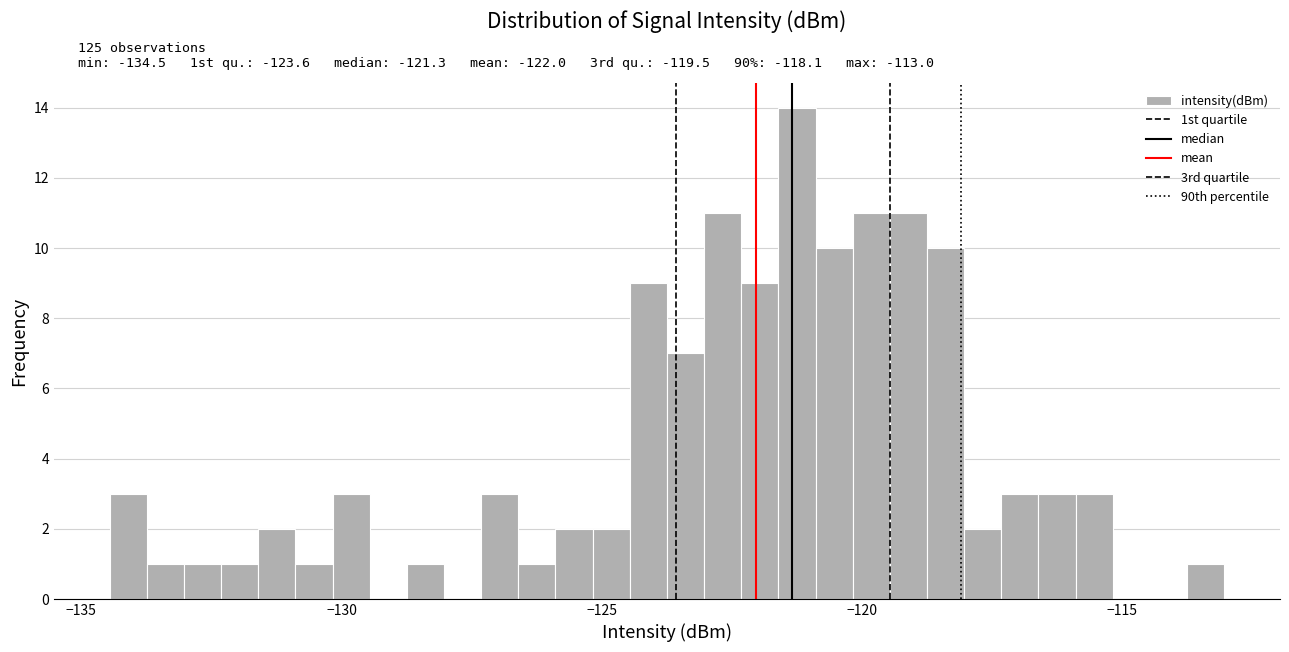

Read against the x-axis, roughly where is the centre of the tallest bar?

-121.0